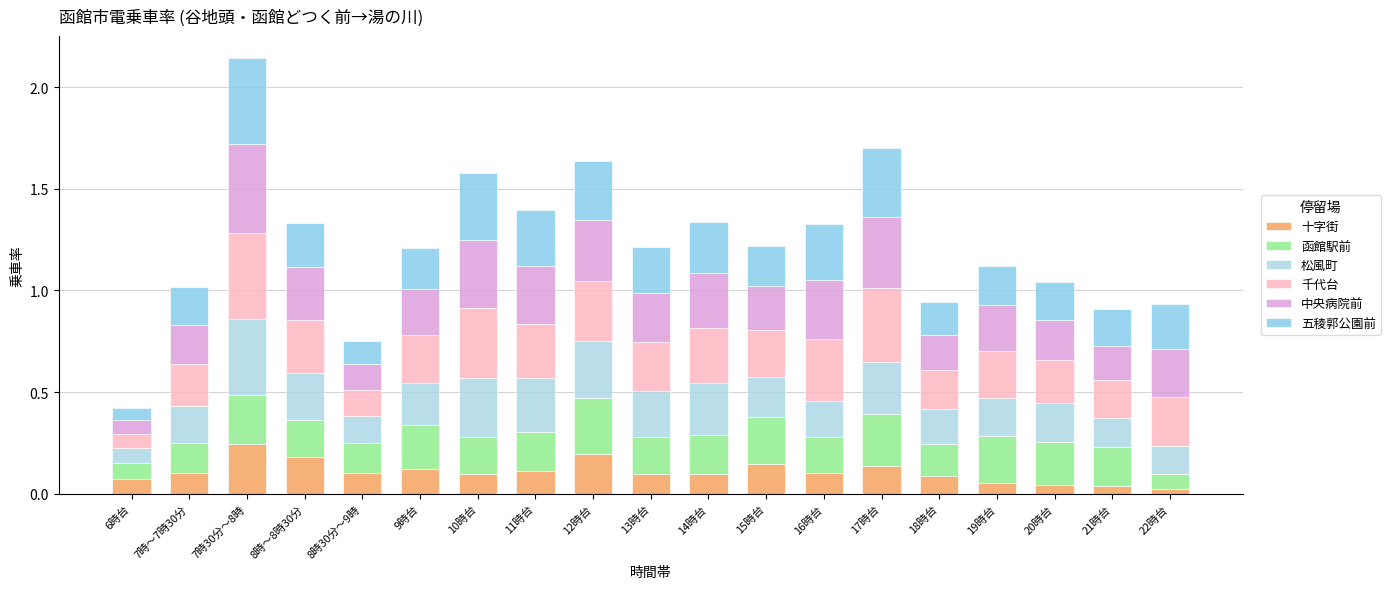

What is the label of the 14th bar from the right?

9時台